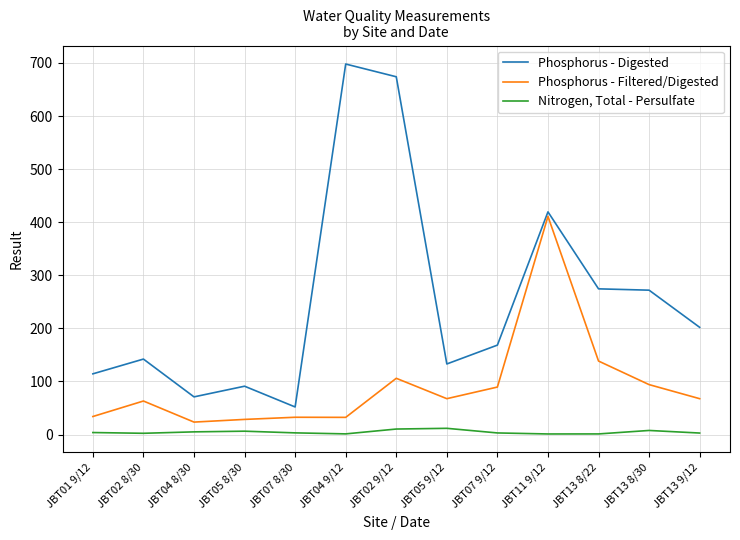

What position from the right is JBT01 9/12?

13